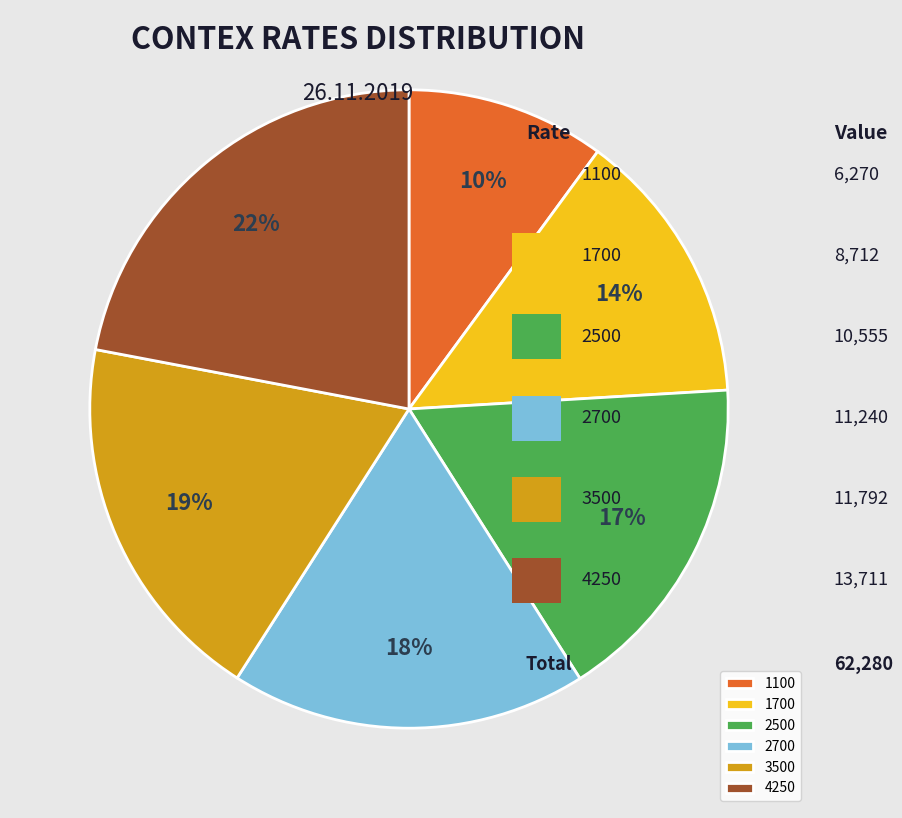

Is it true that 4250 is 22% of the pie?

True